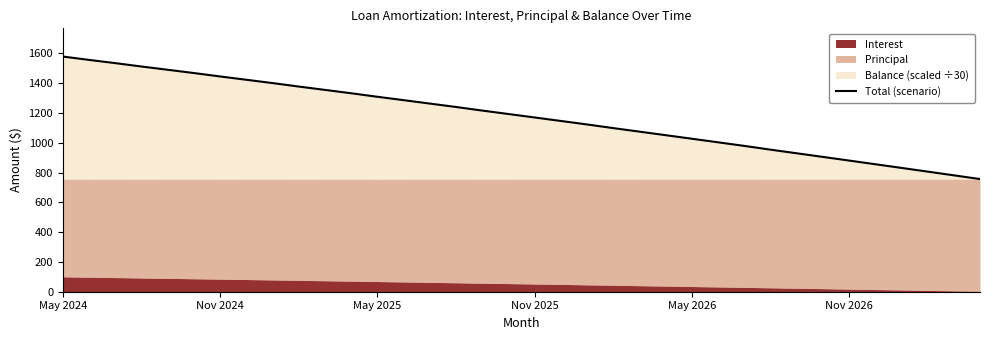

What is the minimum value shown in the chart?

756.0